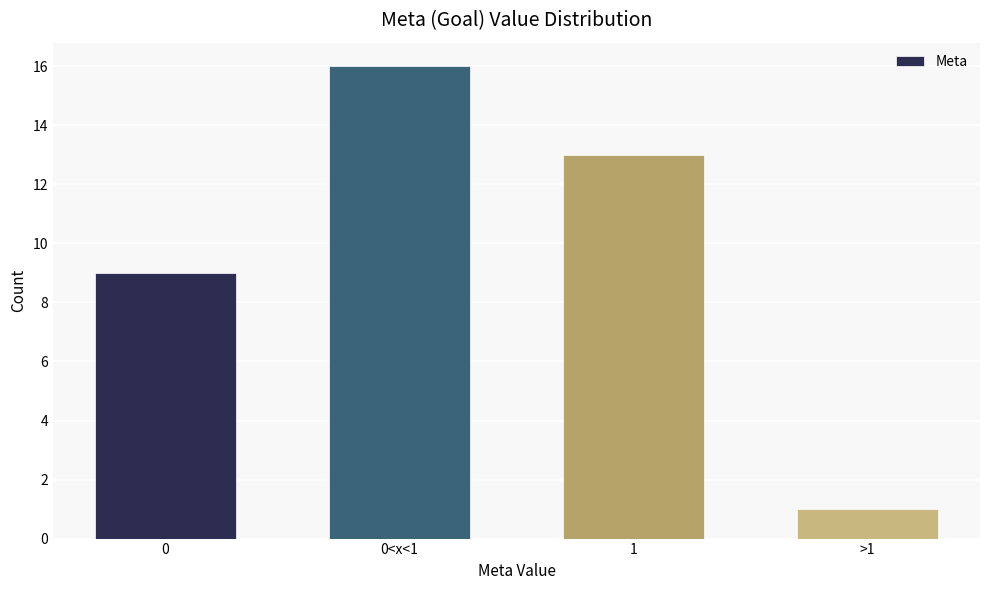

Reading left to right, transcribe all the data shown in this chart.

9	16	13	1